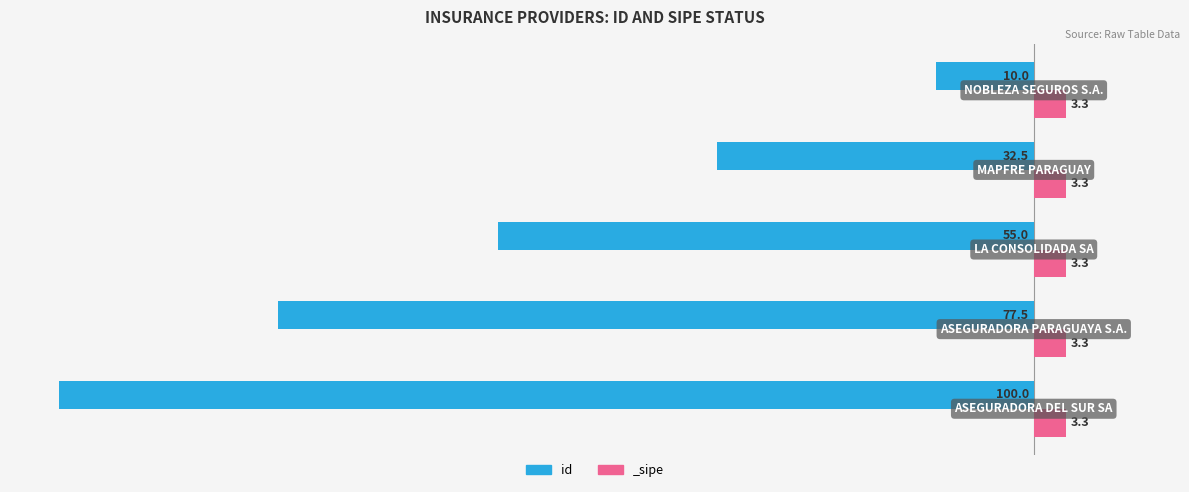

Rank the categories by value from highest to lowest.

4, 3, 2, 1, 0